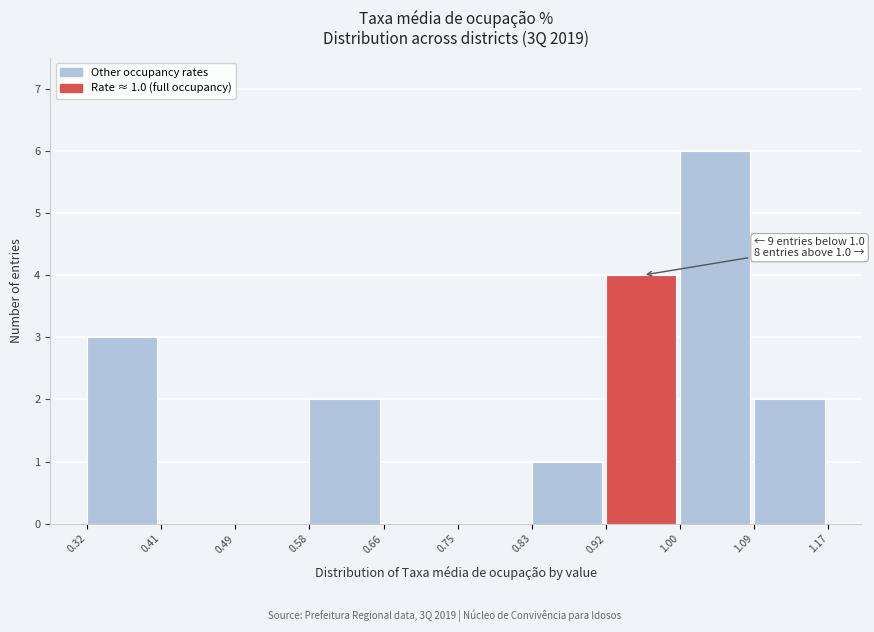

Over which range of the x-axis is the bar tallest?

1.00 to 1.09